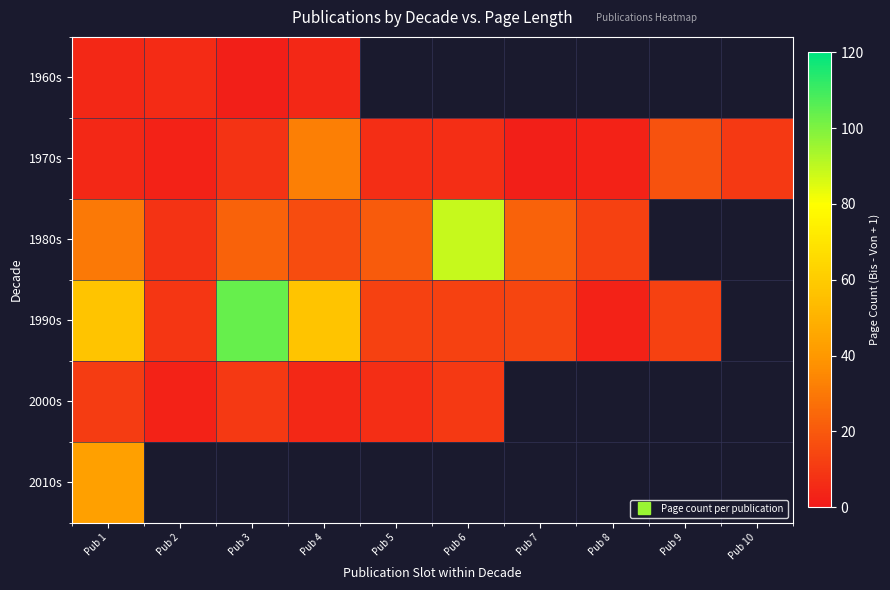

The 1970s series shows 2.0 at Pub 7. True or false?

True